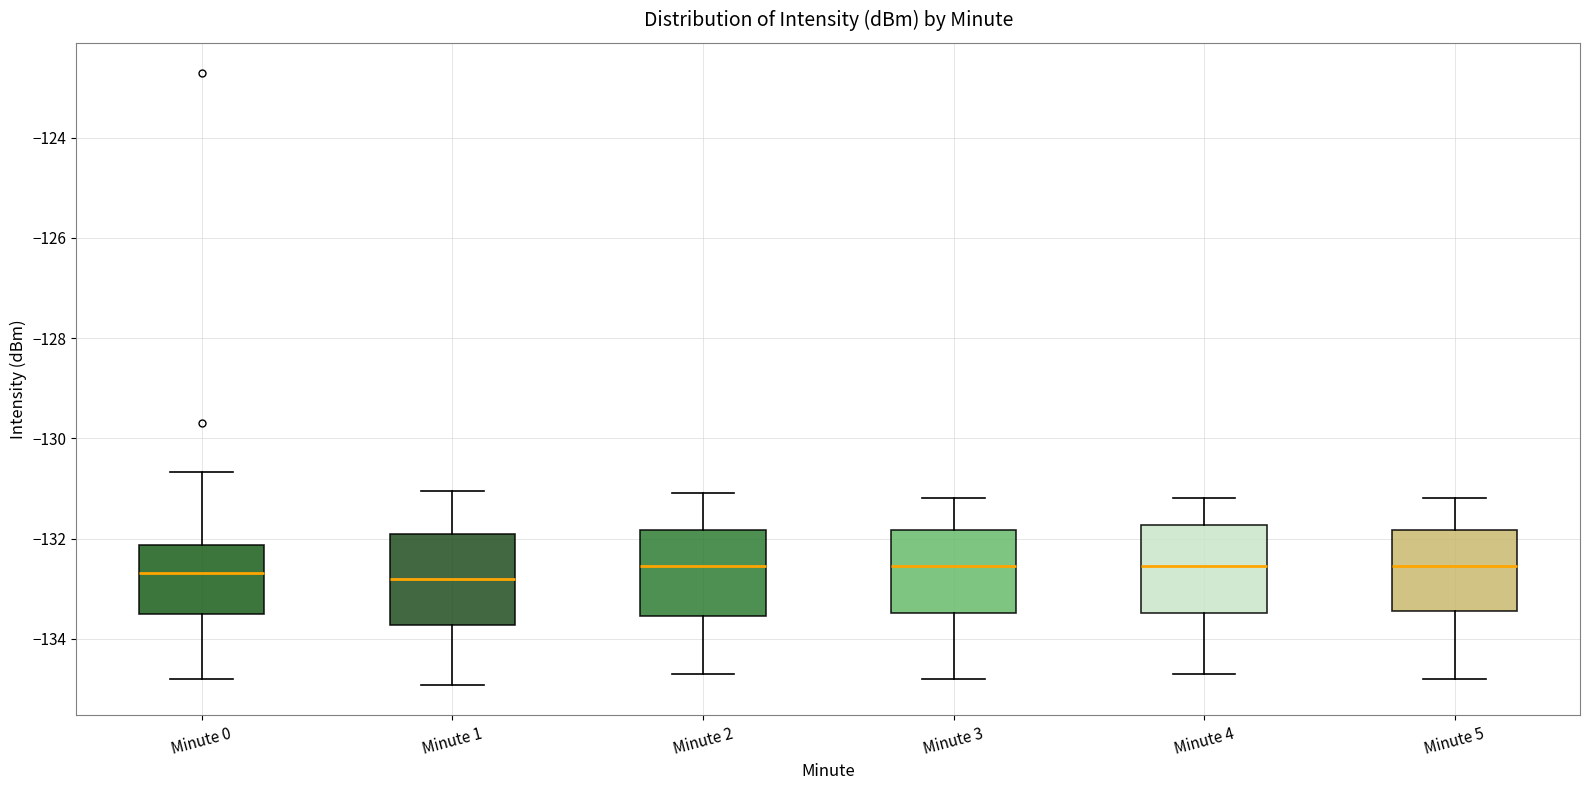

Reading left to right, transcribe this box plot: for each box, give where its median line is, the range the box spans, and where its two whiskers end, as read against the y-axis. The values are not printed on the chart, so give them approximately, as read against the axis.

Minute 0: median -132.6, box -133.6 to -132.2, whiskers -134.8 to -130.6
Minute 1: median -132.8, box -133.8 to -132.0, whiskers -135.0 to -131.0
Minute 2: median -132.6, box -133.6 to -131.8, whiskers -134.6 to -131.0
Minute 3: median -132.6, box -133.4 to -131.8, whiskers -134.8 to -131.2
Minute 4: median -132.6, box -133.4 to -131.8, whiskers -134.6 to -131.2
Minute 5: median -132.6, box -133.4 to -131.8, whiskers -134.8 to -131.2